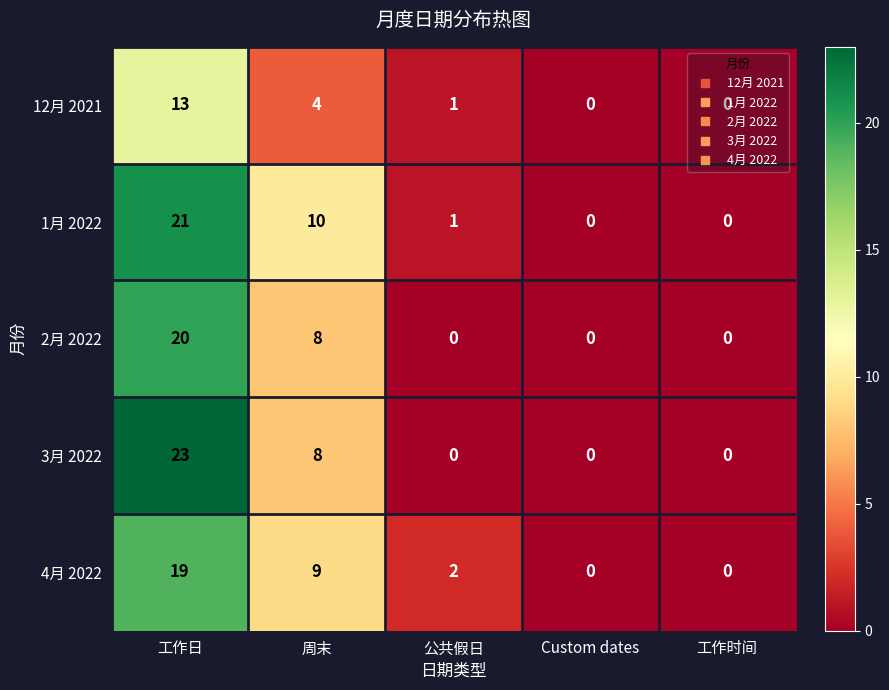

True or false: 3月 2022 has a value of 13 at Custom dates.

False